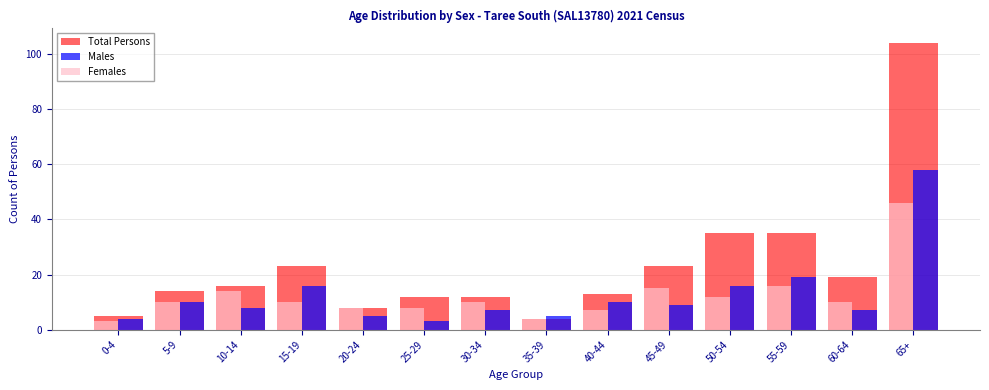

What is the minimum value for Females?

3